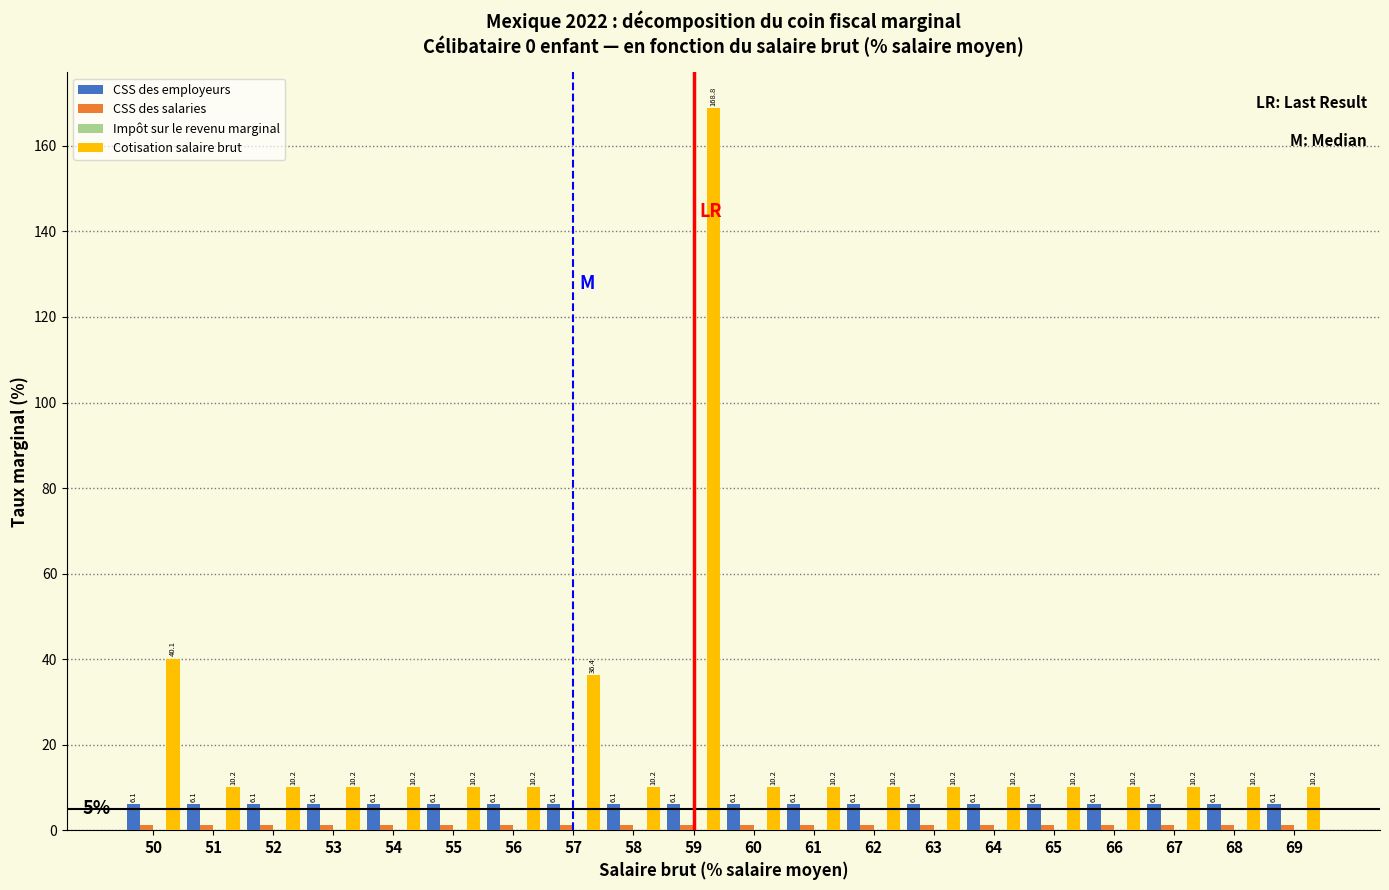

The CSS des employeurs series shows 6.1 at 50. True or false?

True